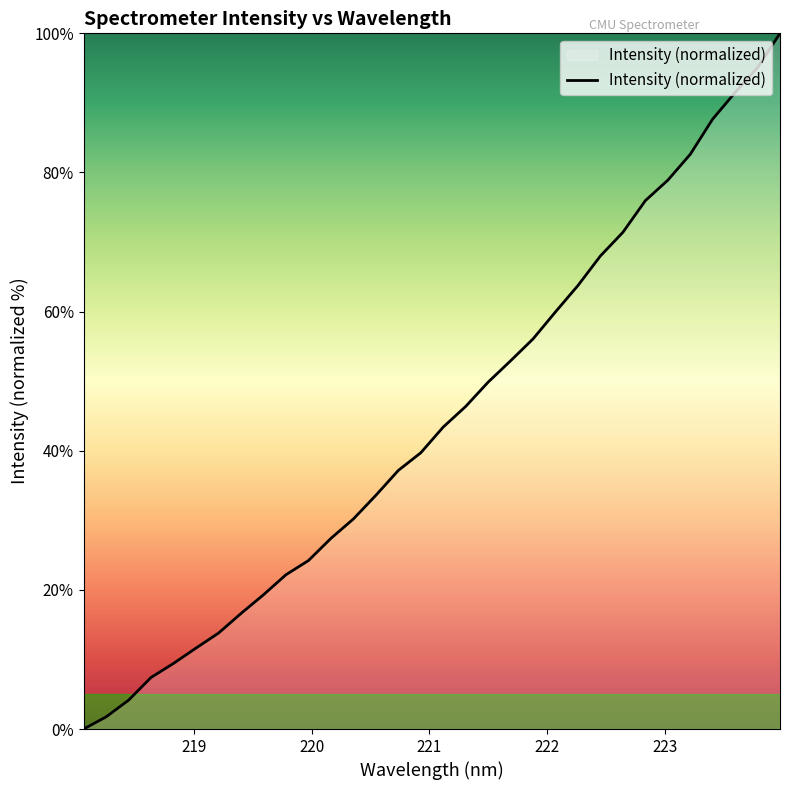

What is the difference between the maximum and minimum values?

100.0